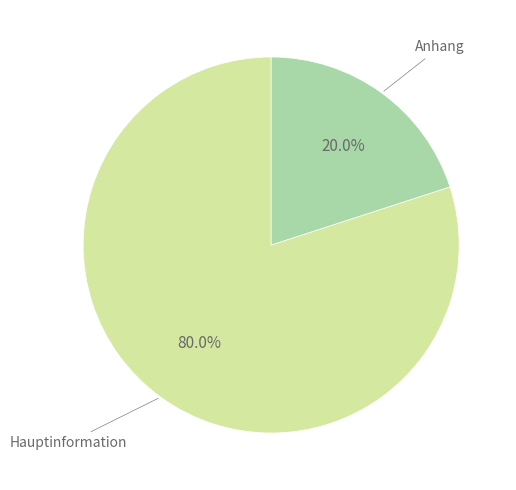

Is there any slice that represents more than half of the pie?

Yes